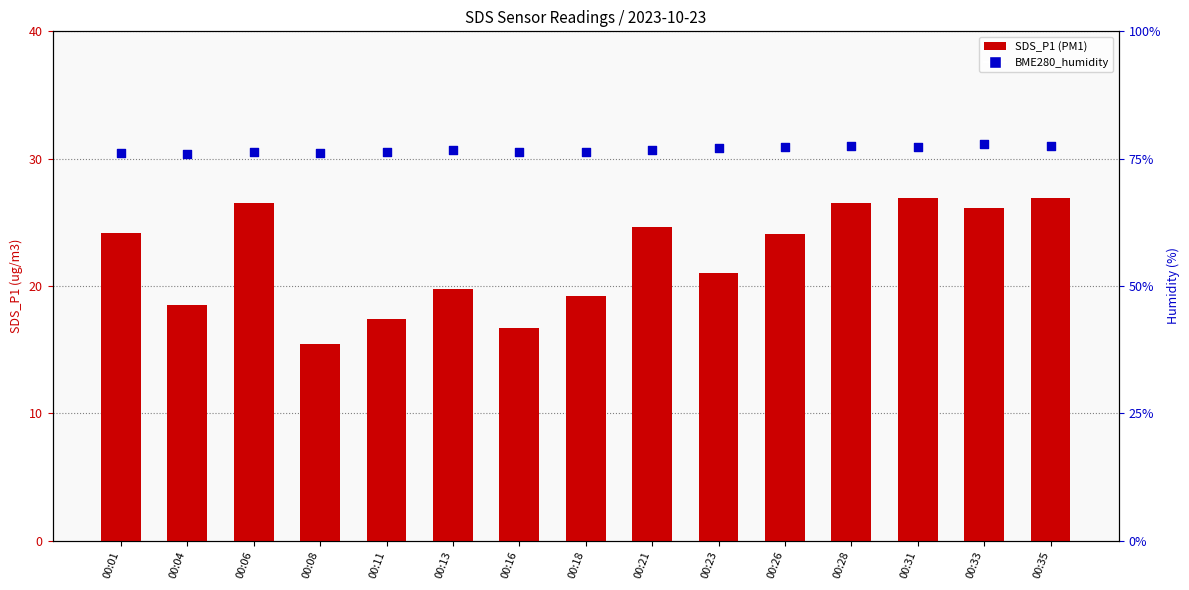

Which series has the largest Y range (max minus min)?

SDS_P1